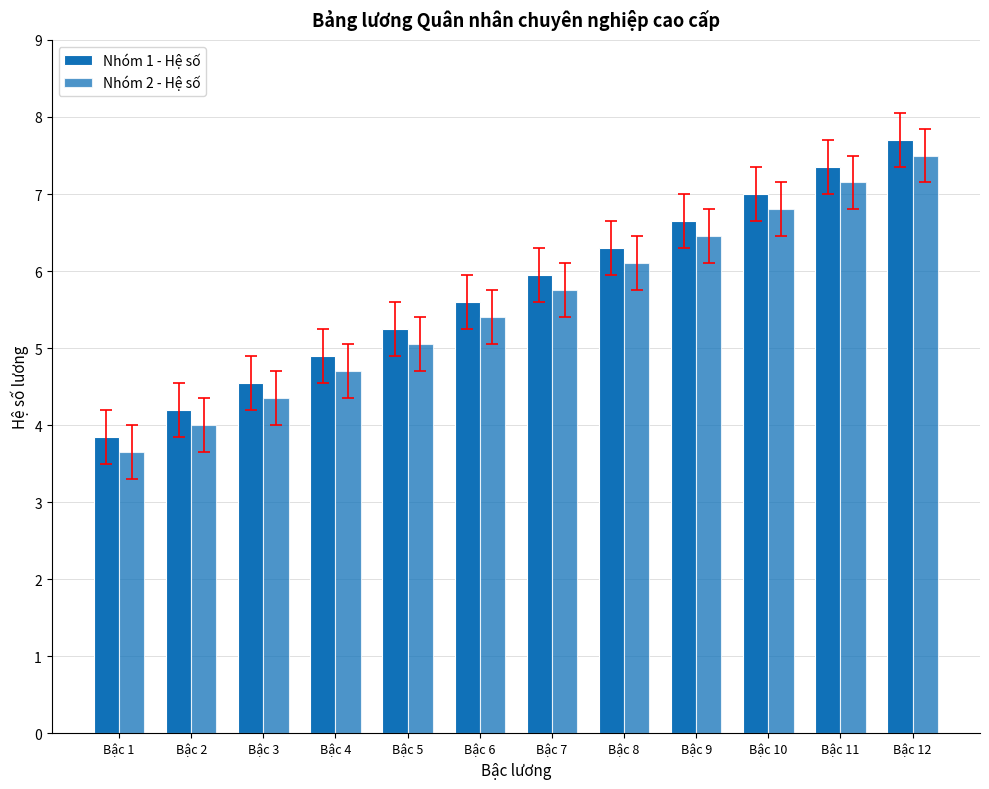

Reading right to left, list all the values displayed in this chart.

Nhóm 1 - Hệ số: 7.7	7.3	7.0	6.7	6.3	6.0	5.6	5.2	4.9	4.5	4.2	3.9
Nhóm 2 - Hệ số: 7.5	7.2	6.8	6.5	6.1	5.8	5.4	5.0	4.7	4.3	4.0	3.6